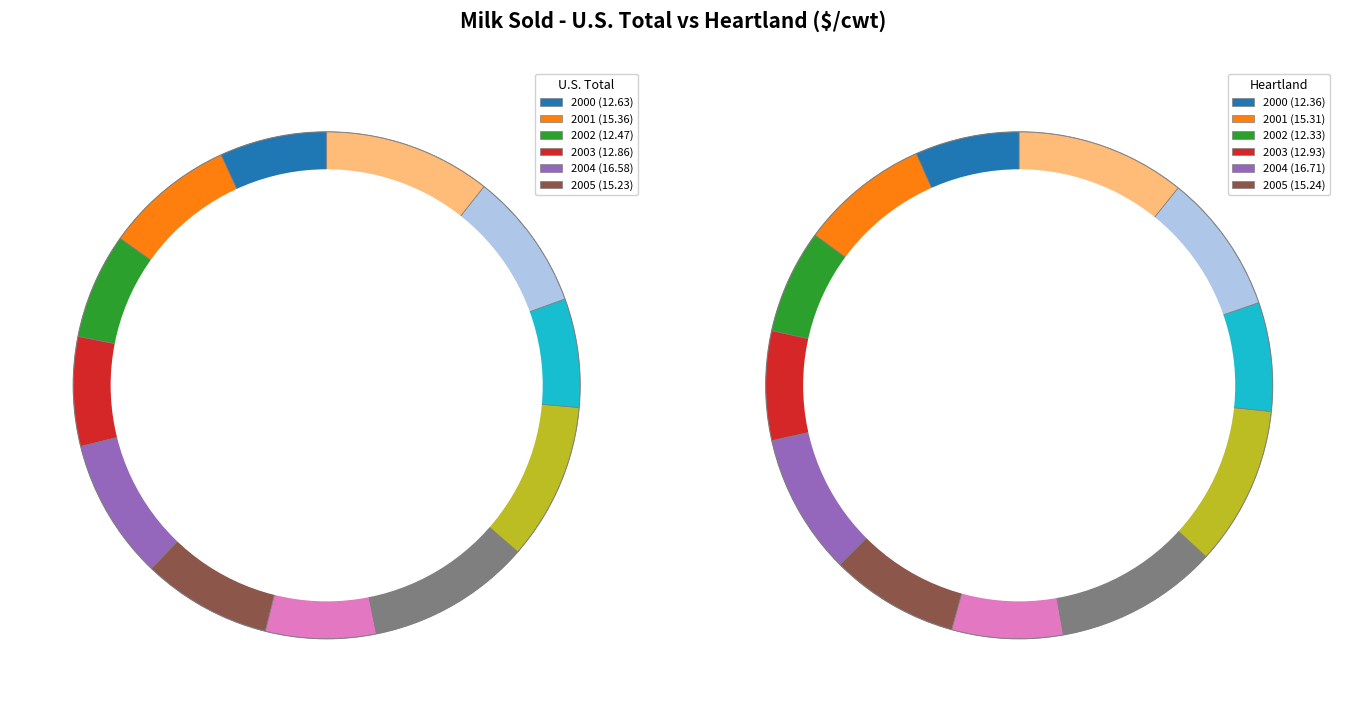

Count the number of slices in the pie.

12